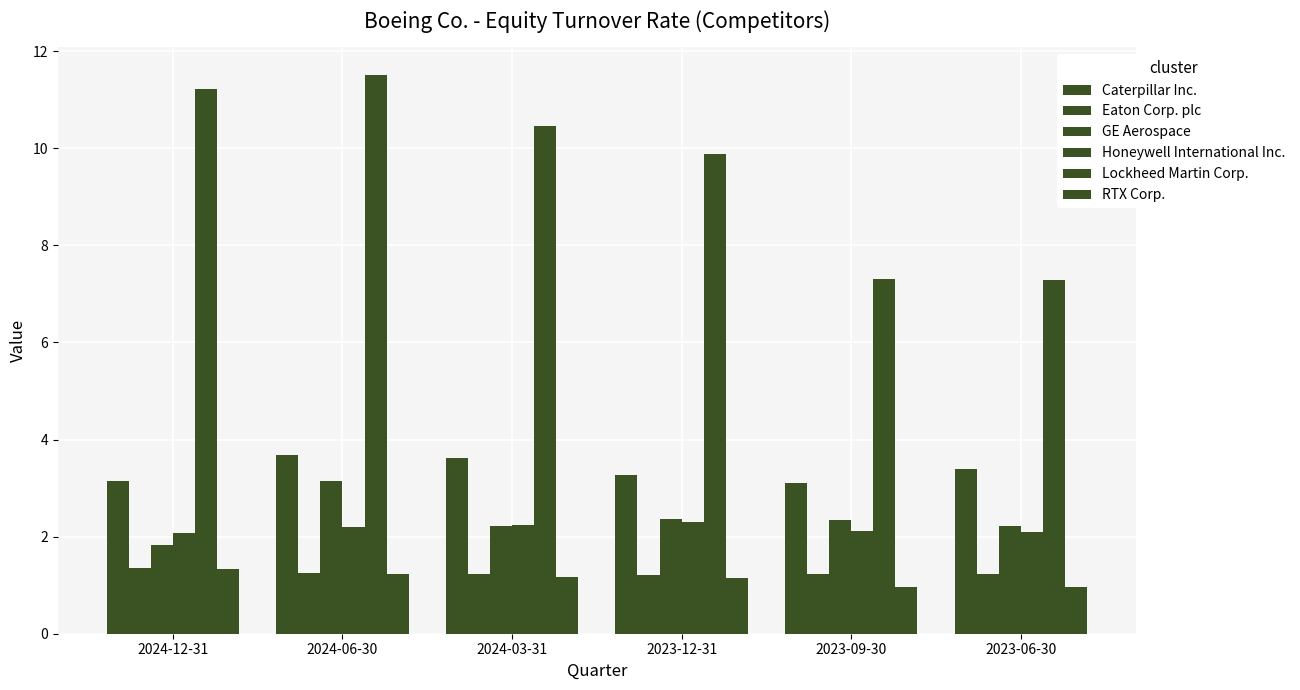

How many data points does each series have?

6